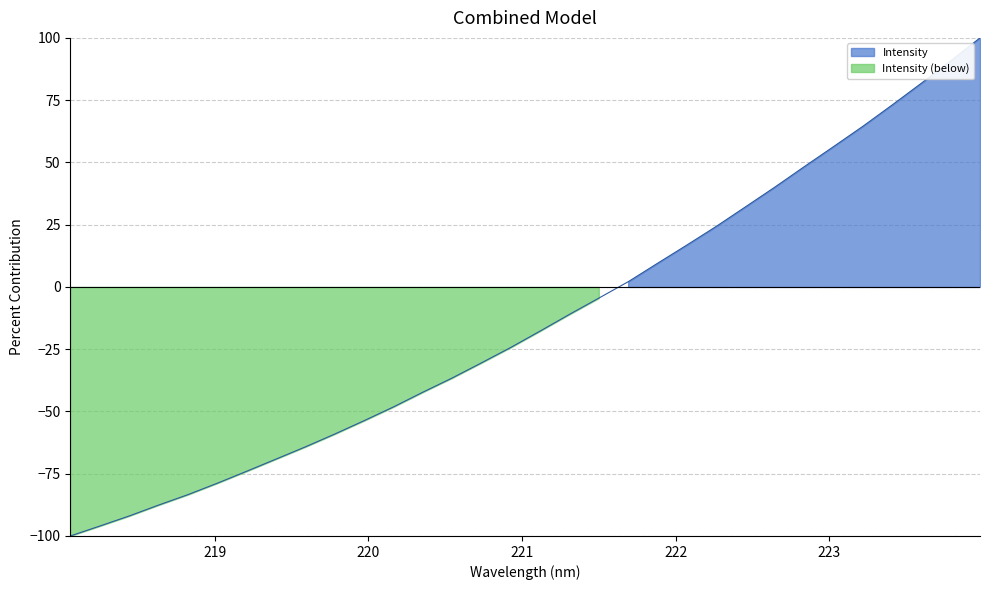

What is the label of the 20th point from the left?

221.6902